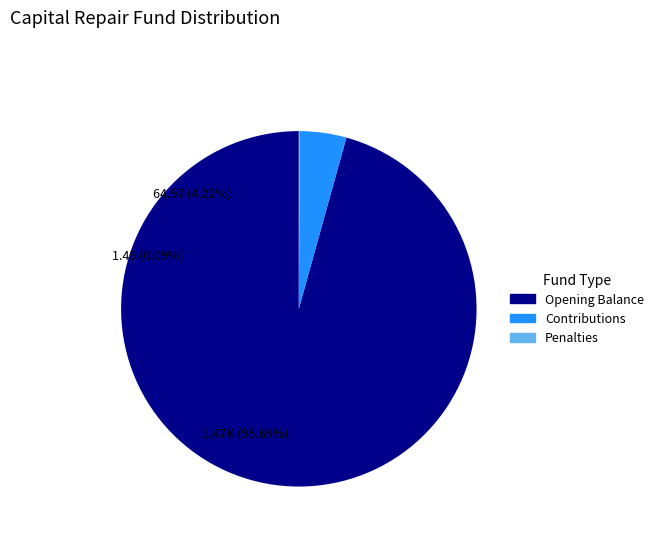

Does any single category account for the majority?

Yes